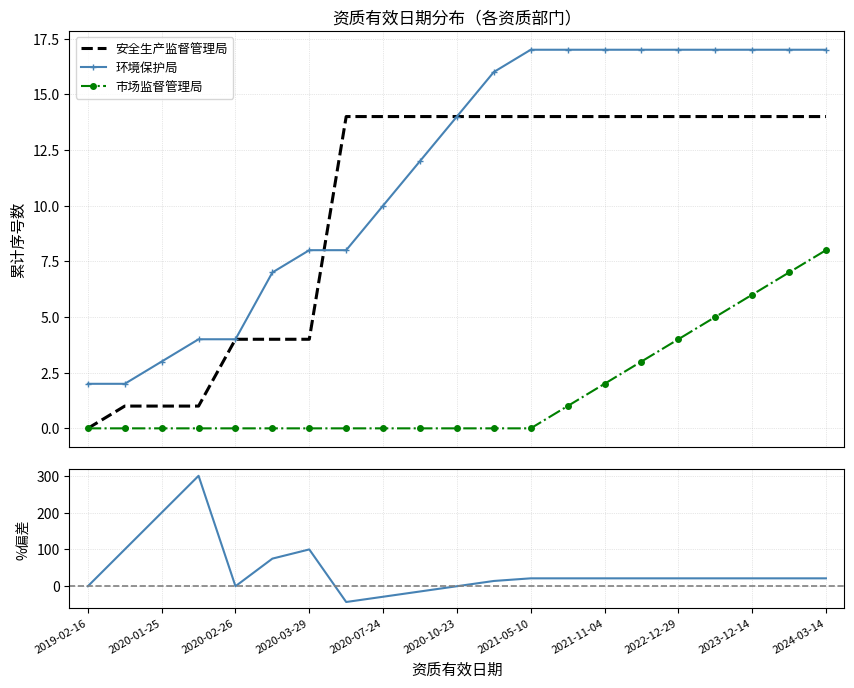

True or false: 市场监督管理局 and 环境保护局 cross at least once.

False